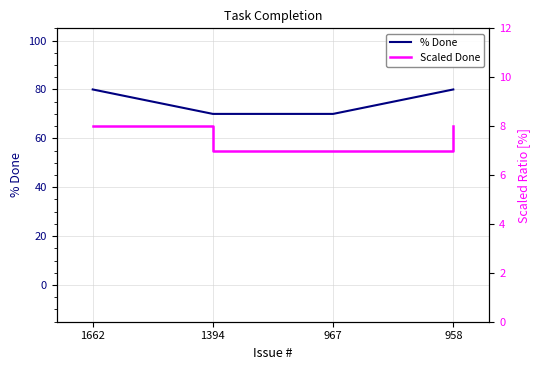

What is the spread (max minus min) of values at 958?

72